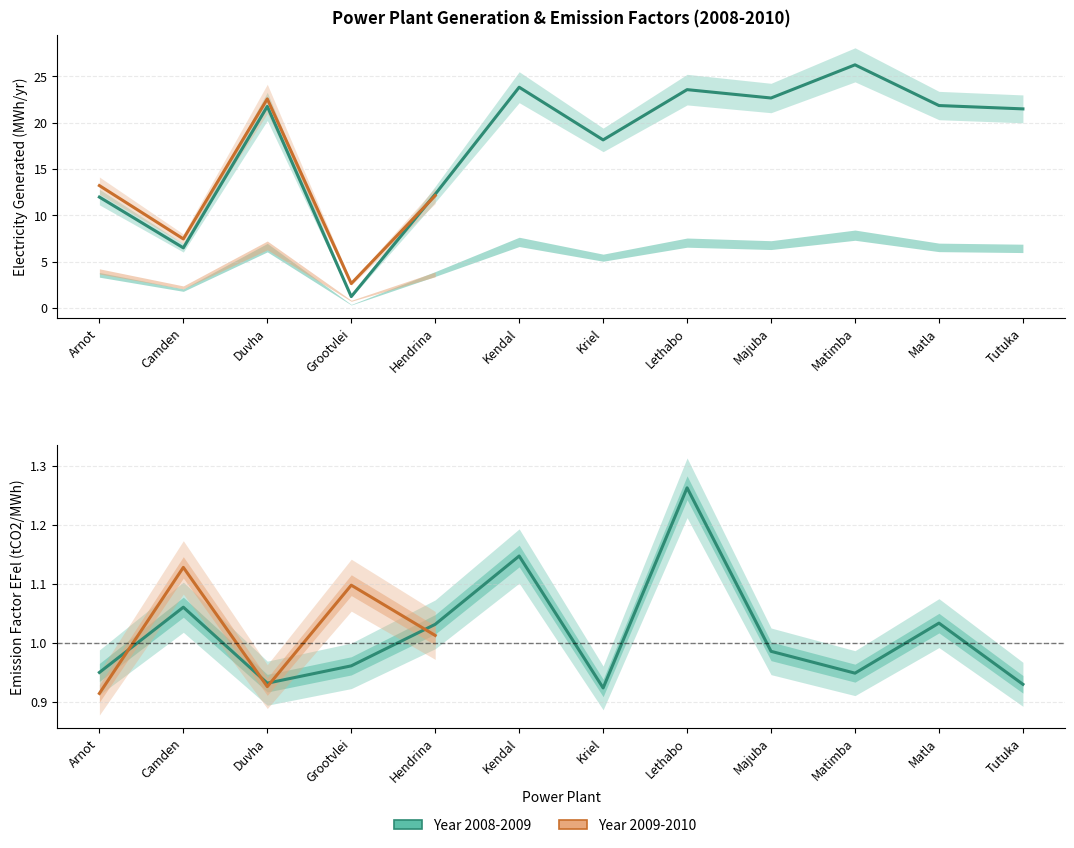

Where is the first local maximum for EGm_y_2008?

Duvha